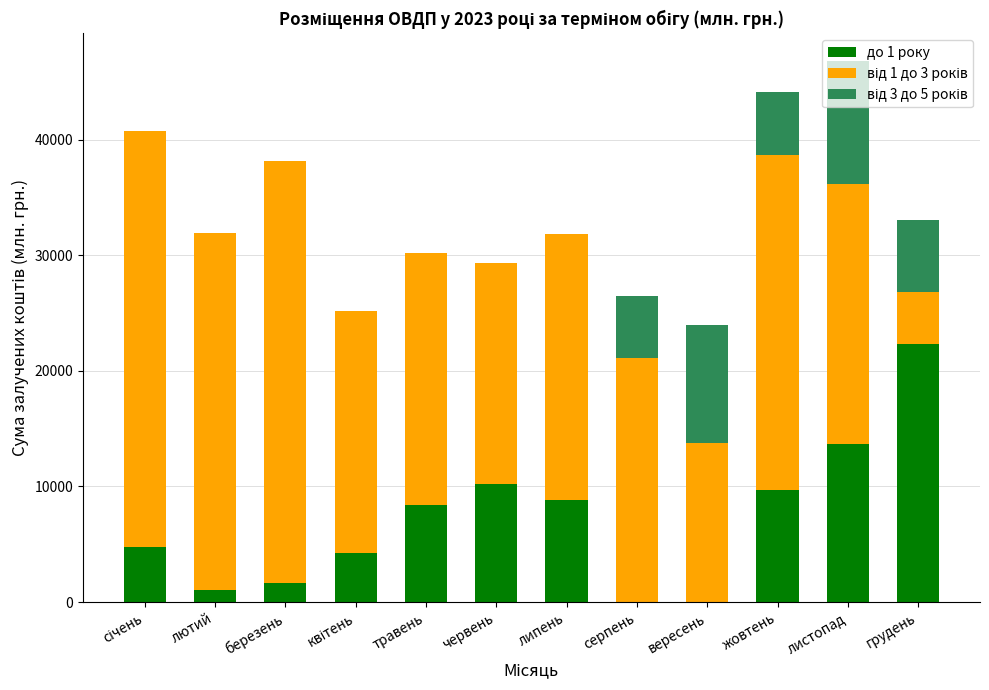

Which category has the highest value in the до 1 року series?

грудень